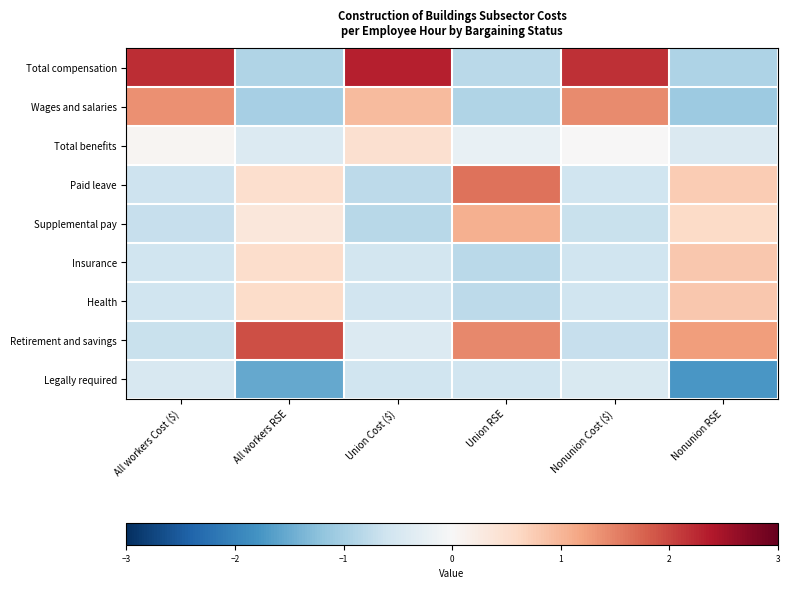

What is the maximum value shown in the chart?

2.3